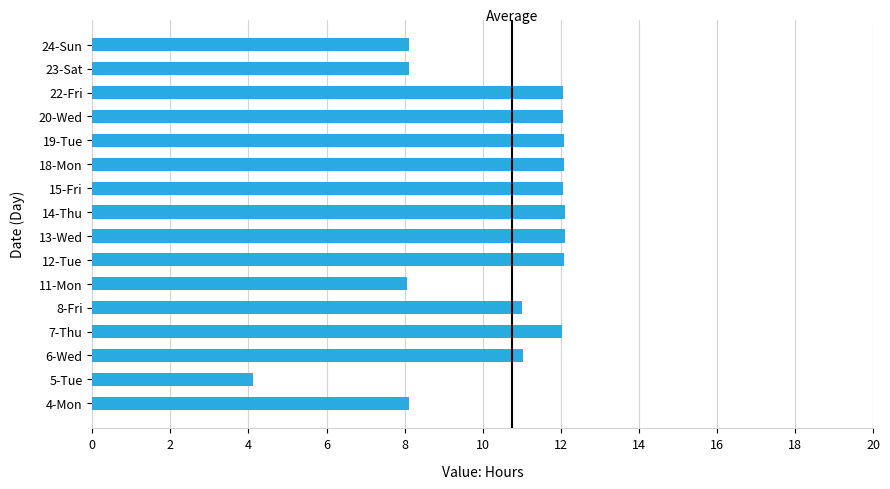

Does the chart contain stacked bars?

No